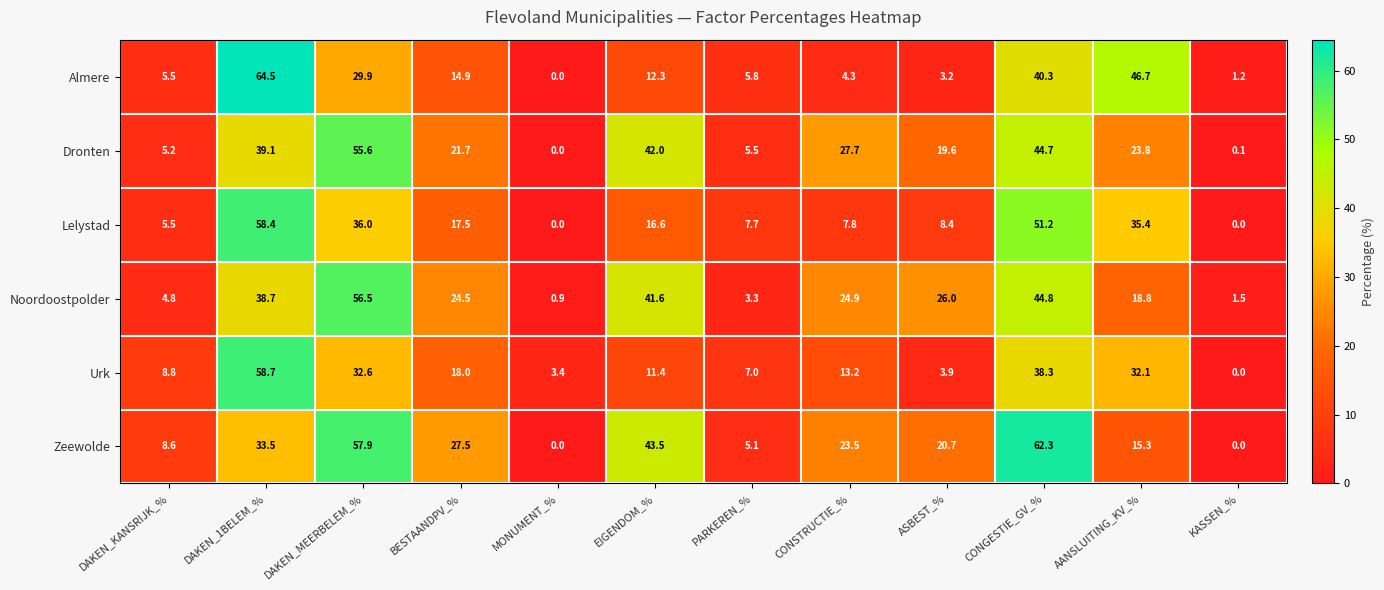

At which category does the chart reach its peak across all series?

DAKEN_1BELEM_%